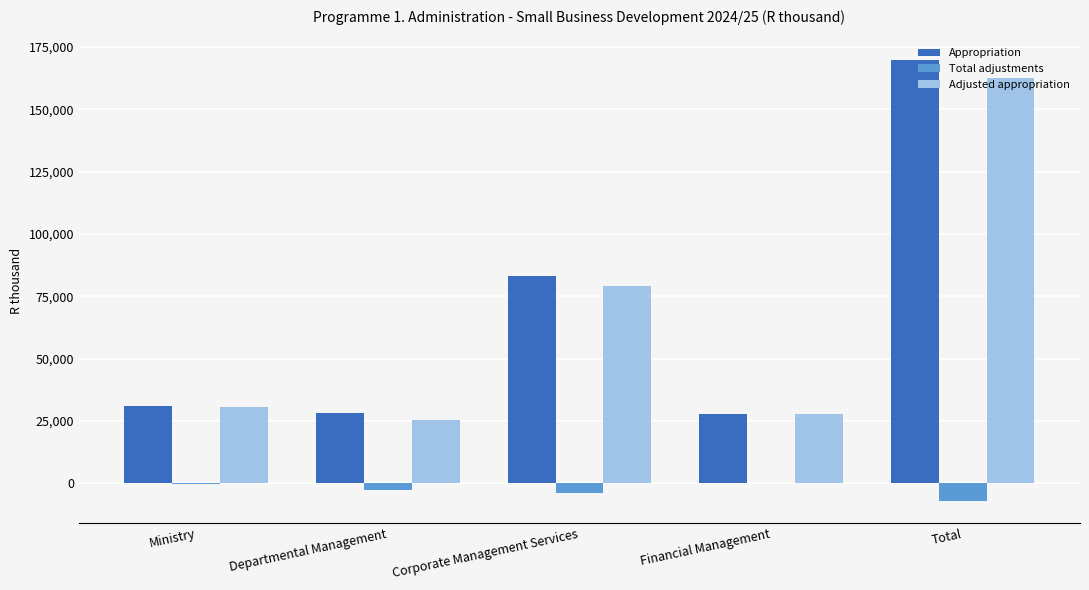

True or false: Appropriation has a value of 30829 at Ministry.

True